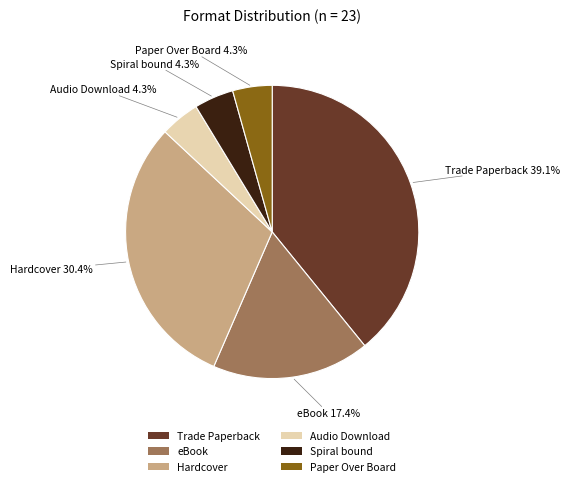

Which category has the biggest portion of the pie?

Trade Paperback